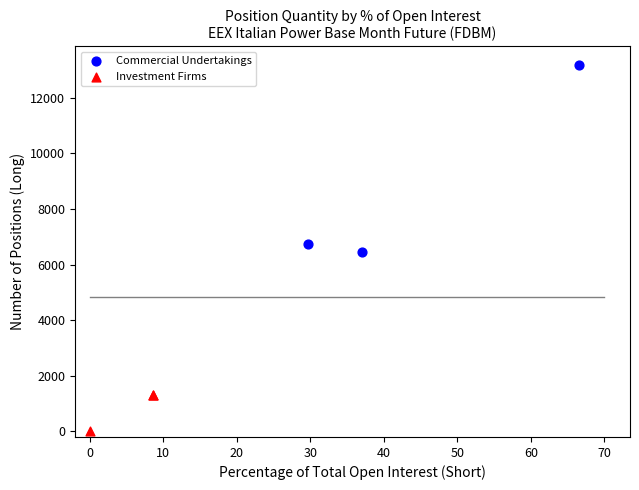

What are all the series names shown in the legend?

Commercial Undertakings, Investment Firms